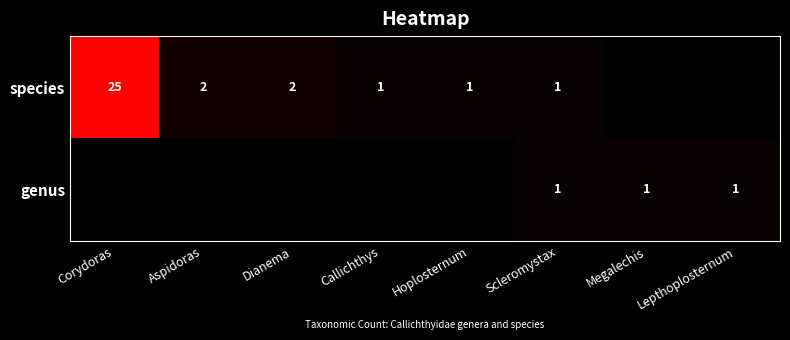

True or false: species has a value of 8 at Corydoras.

False